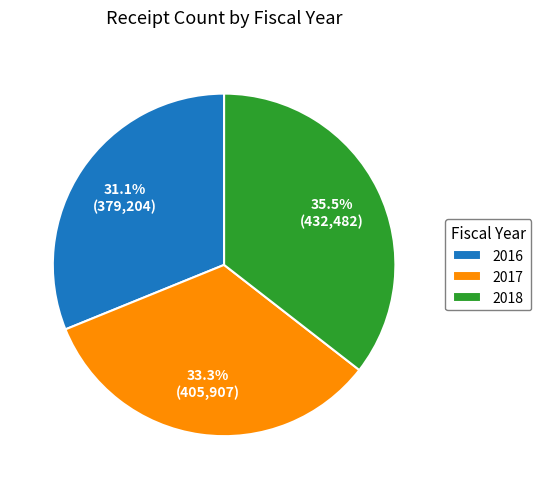

Is it true that 2016 is 15% of the pie?

False